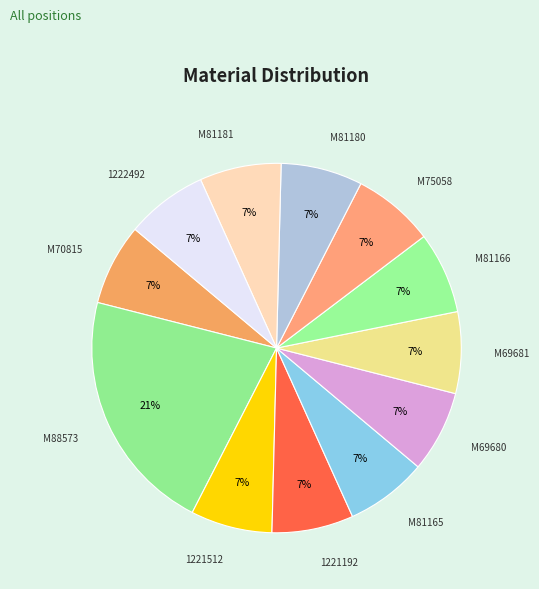

What is the largest slice in the pie chart?

M88573